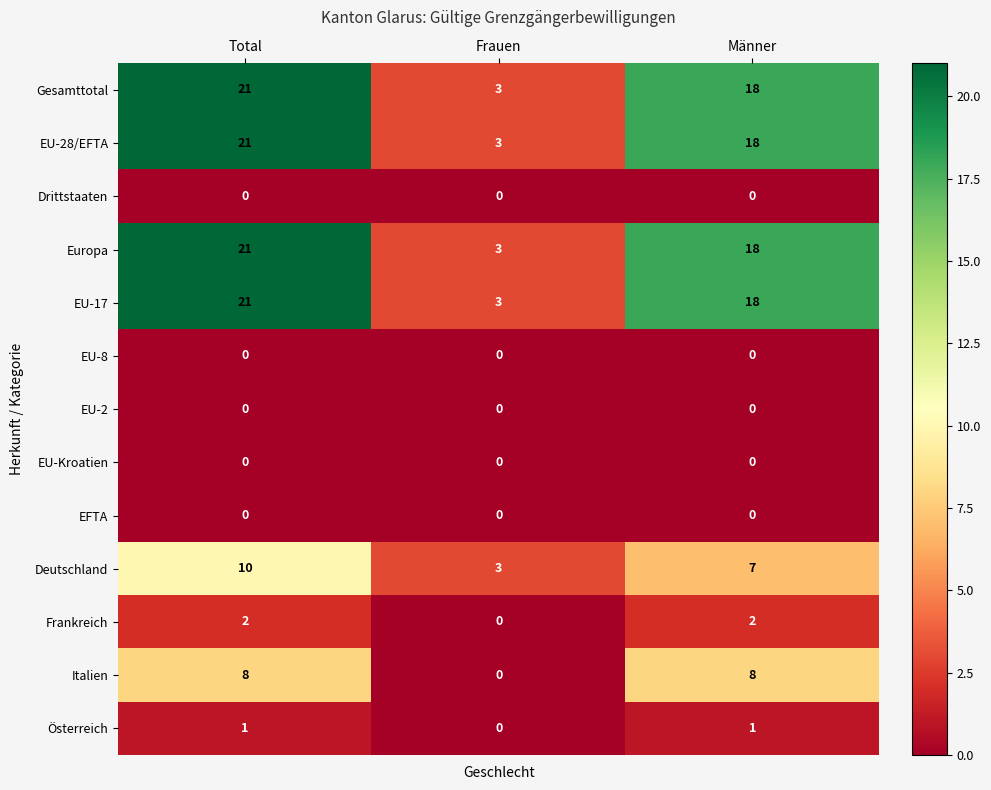

At which category does the chart reach its peak across all series?

Total